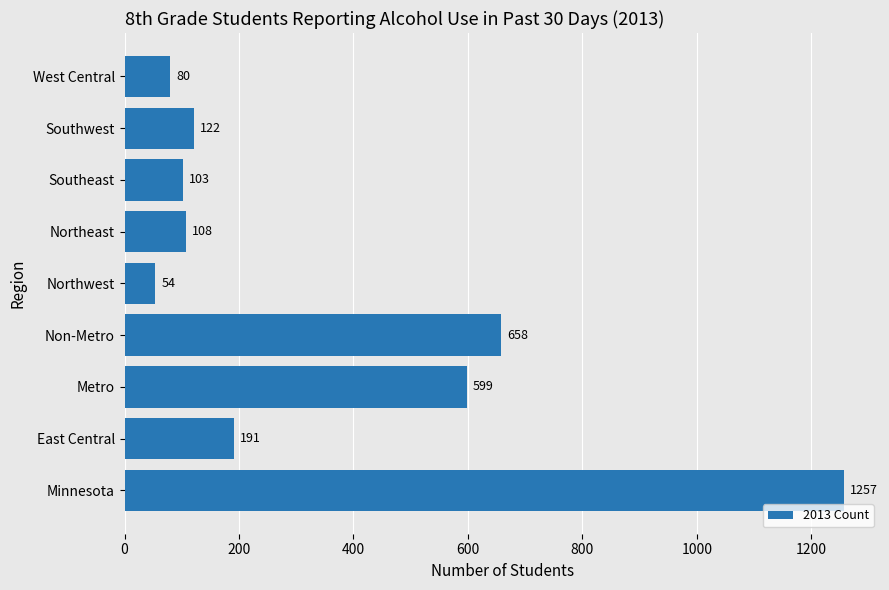

Does the chart contain any negative values?

No